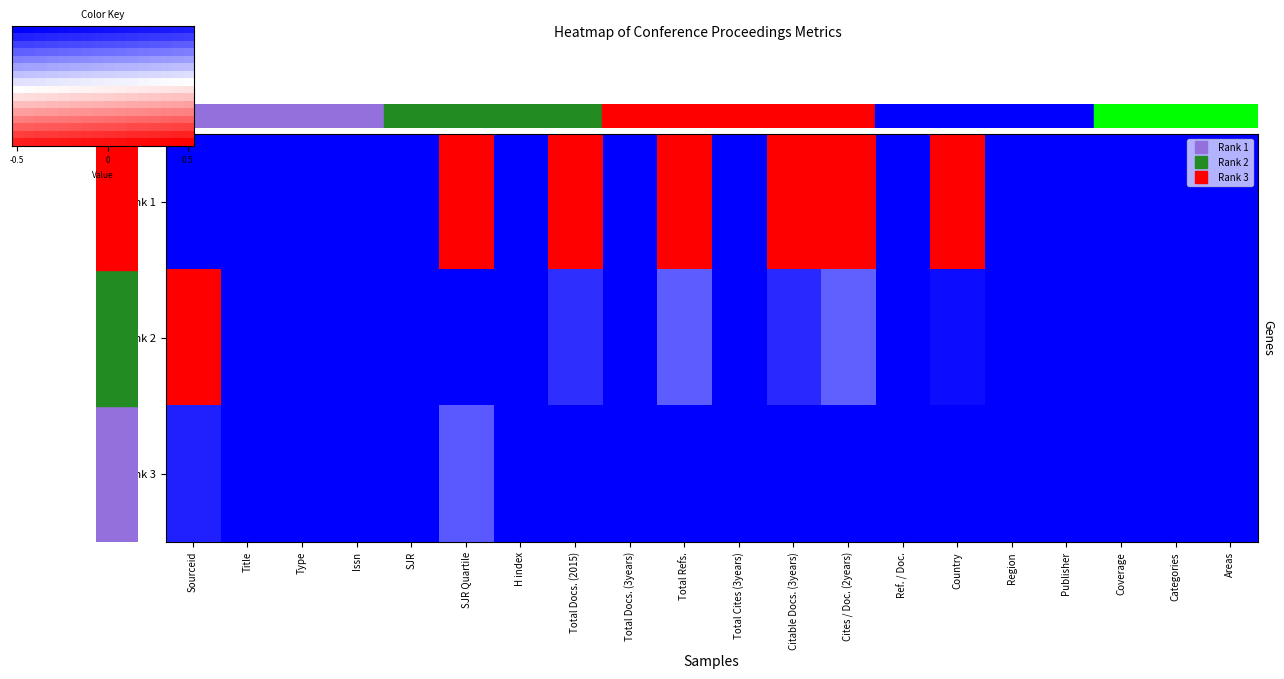

What is the spread (max minus min) of values at Citable Docs. (3years)?

1.9